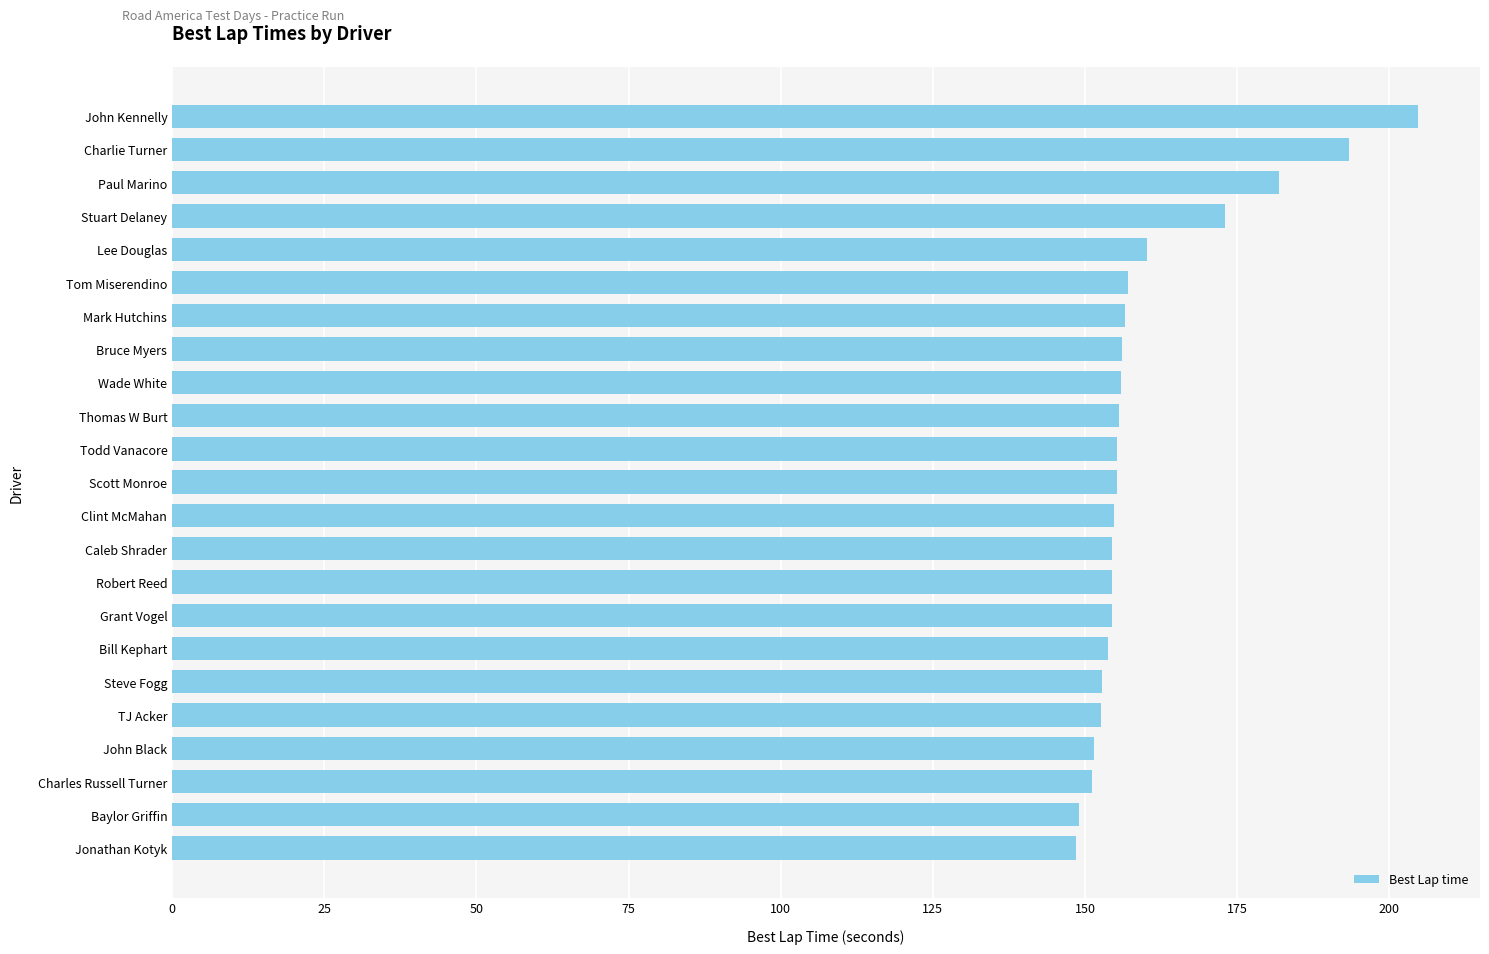

What value does the data have at Paul Marino?

181.9